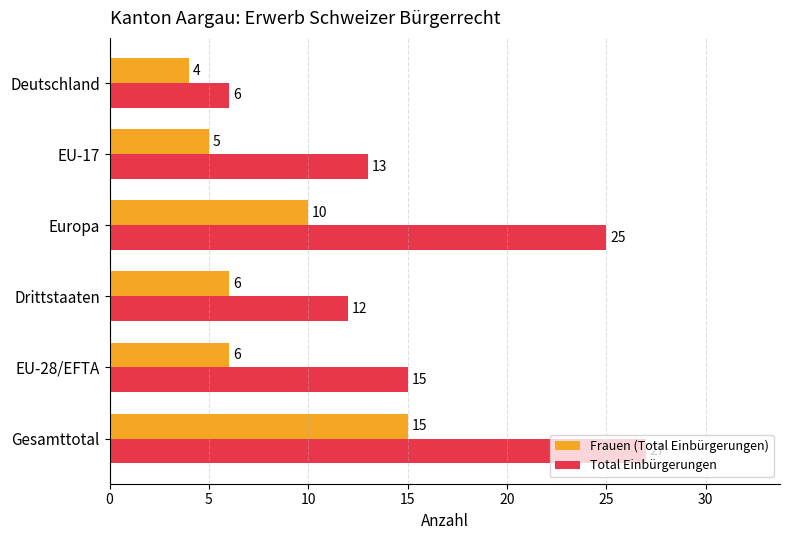

At Drittstaaten, list the series in order from smallest to largest.

Frauen (Total Einbürgerungen), Total Einbürgerungen